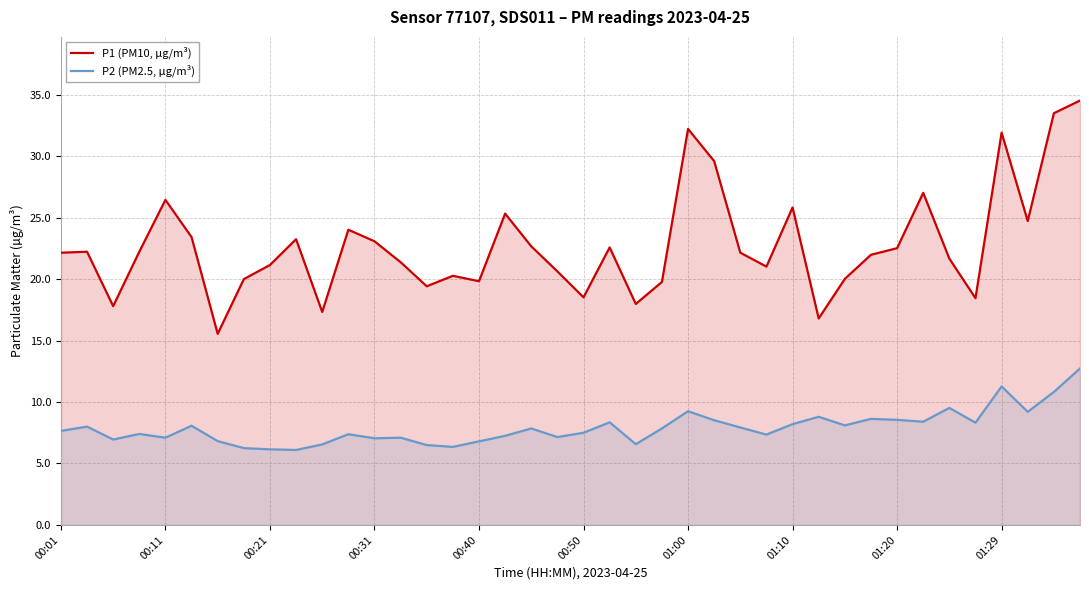

In P1 (PM10, µg/m³), how many points are lower than both neighbors (excluding endpoints)?

11